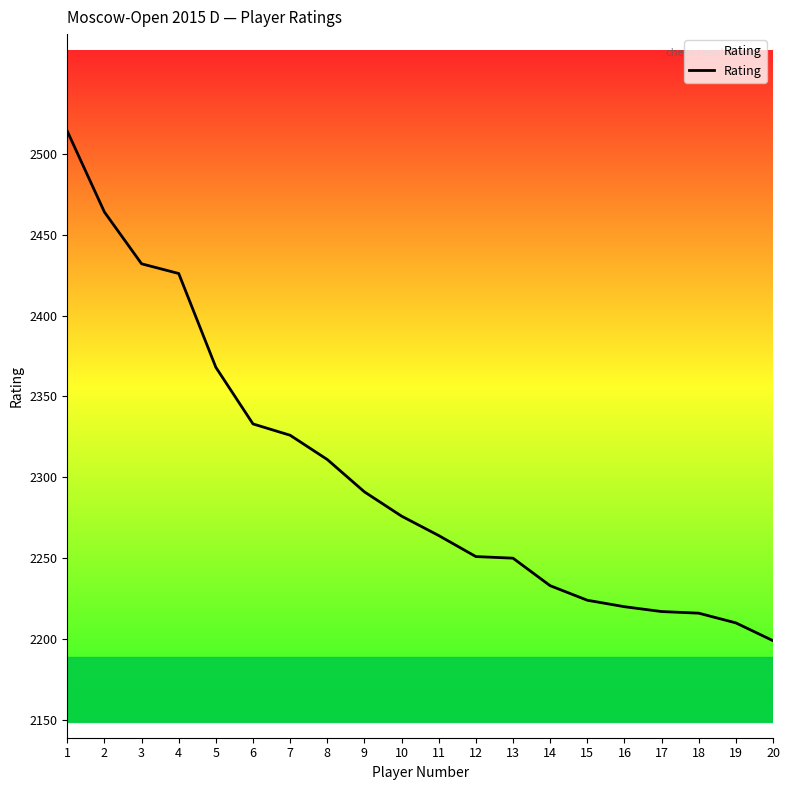

The chart shows a value of 2276 at 10. True or false?

True